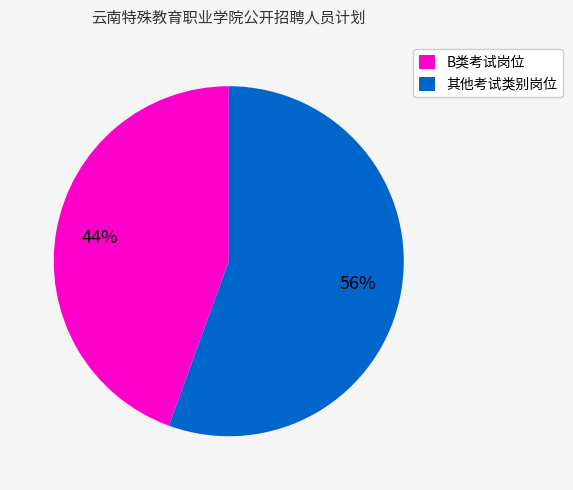

How many slices are in this pie chart?

2